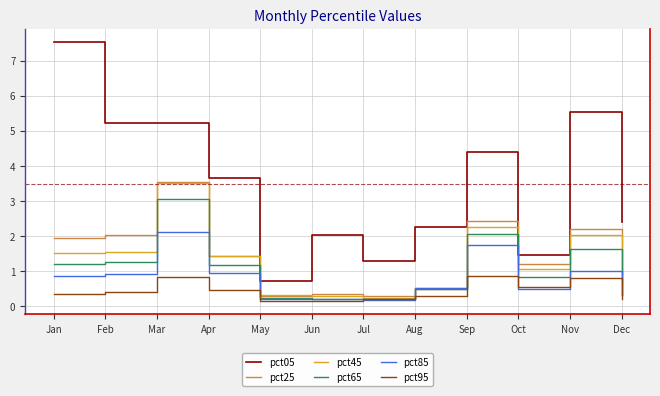

Is the value of pct25 at Jul greater than the value of pct05 at Dec?

No